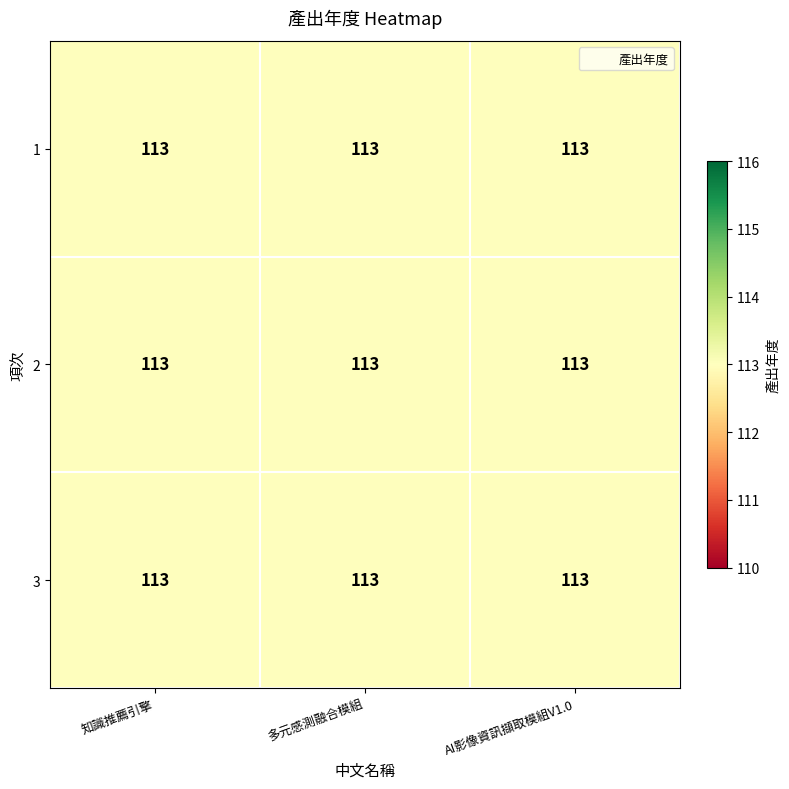

The value of 1 at 知識推薦引擎 is 113. True or false?

True